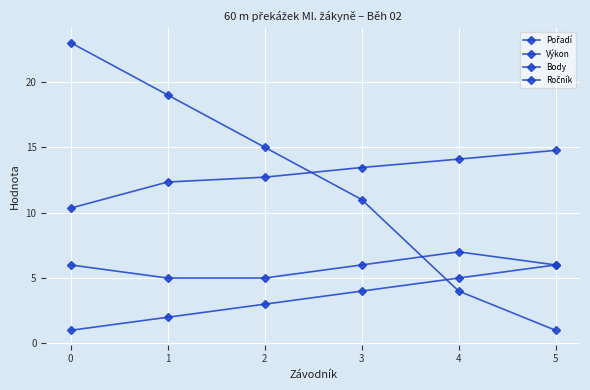

What is the spread (max minus min) of values at 5?

13.8